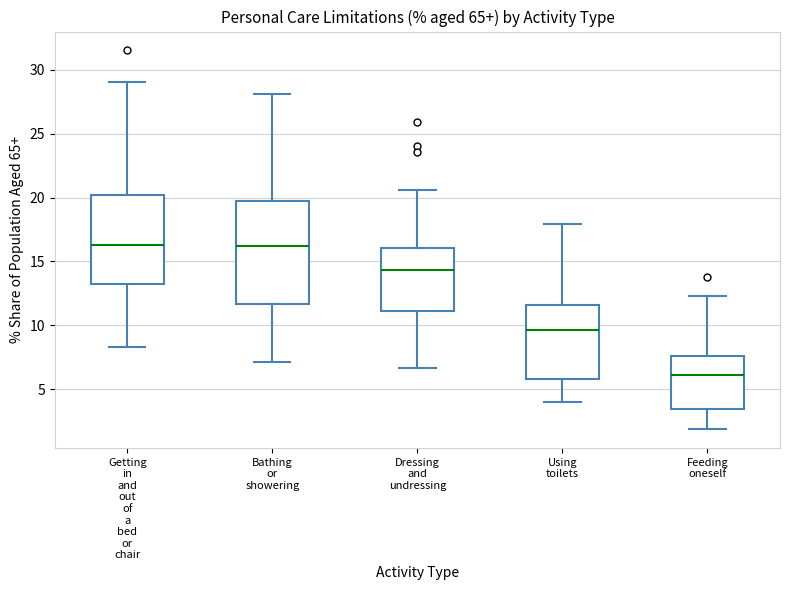

Comparing the boxes themselves (not the whiskers), which one is the tallest?

Bathing or showering